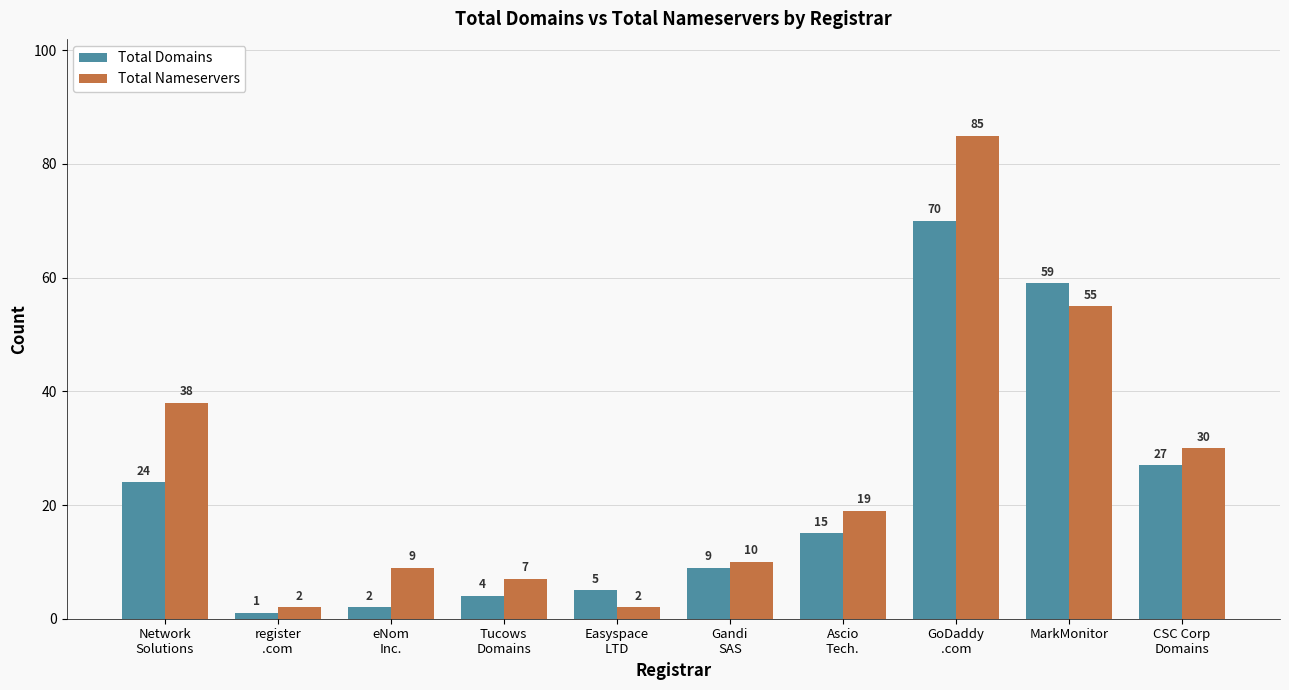

What are all the series names shown in the legend?

Total Domains, Total Nameservers